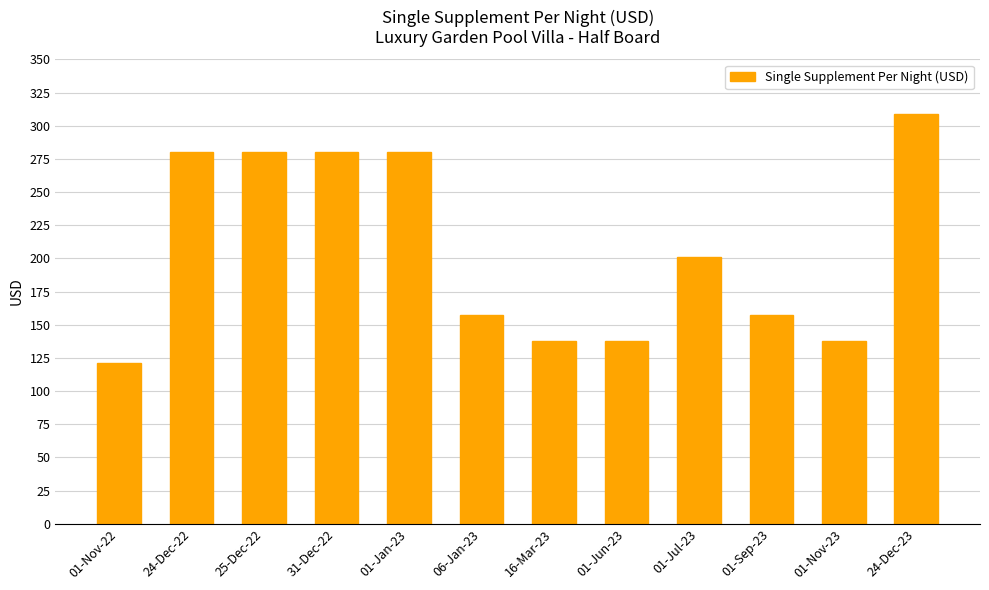

Which category has the lowest value across all series?

01-Nov-22